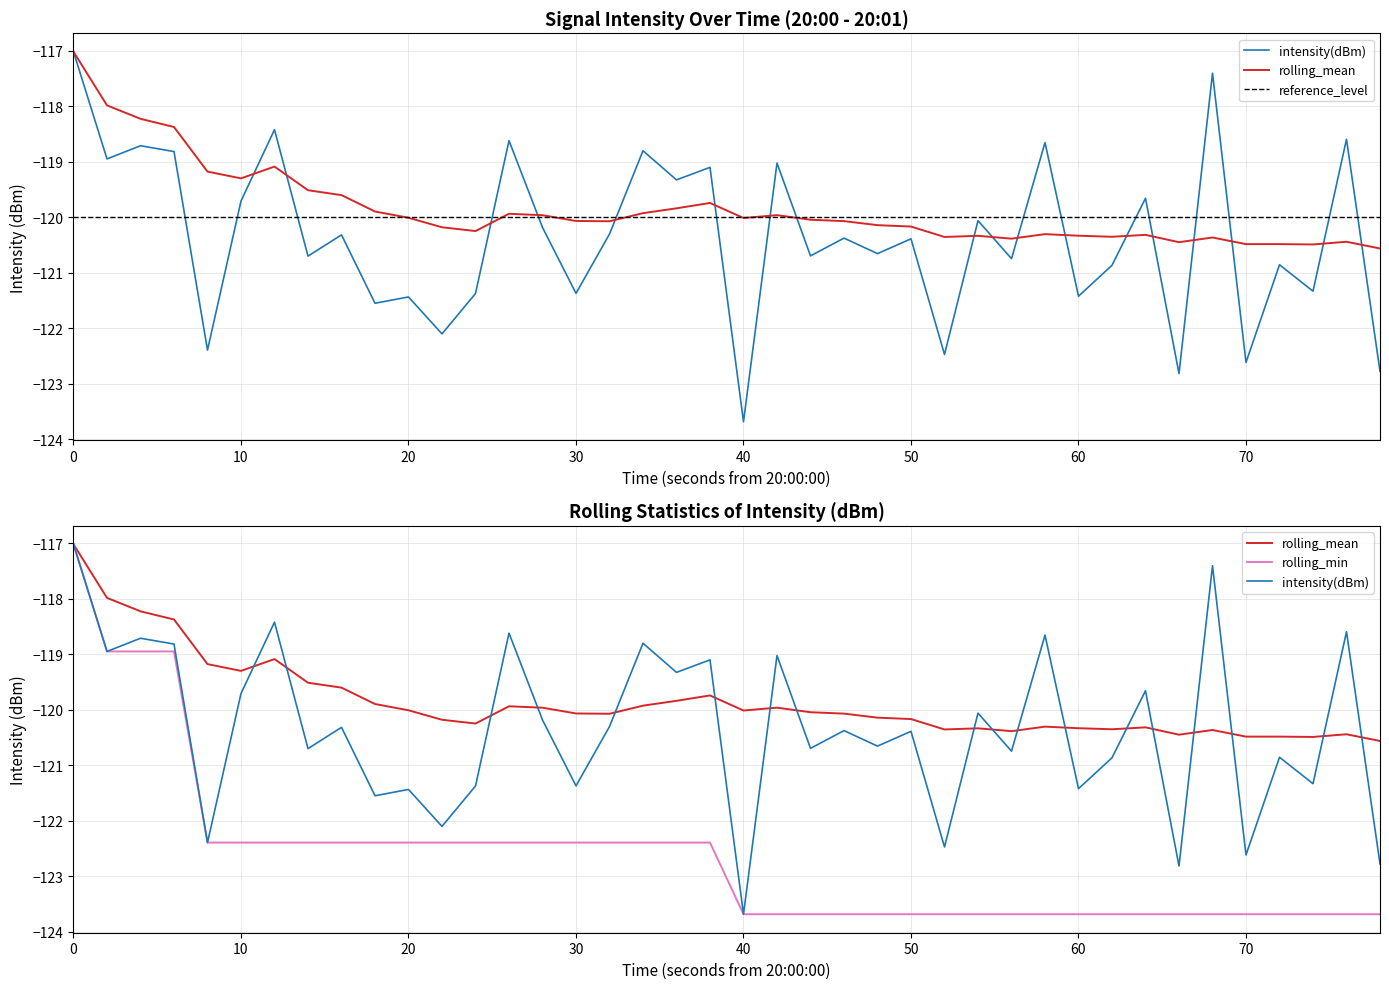

Reading right to left, what are all the values shown in this chart?

intensity(dBm): -122.8	-118.6	-121.3	-120.9	-122.6	-117.4	-122.8	-119.7	-120.9	-121.4	-118.7	-120.7	-120.1	-122.5	-120.4	-120.7	-120.4	-120.7	-119.0	-123.7	-119.1	-119.3	-118.8	-120.3	-121.4	-120.2	-118.6	-121.4	-122.1	-121.4	-121.6	-120.3	-120.7	-118.4	-119.7	-122.4	-118.8	-118.7	-119.0	-117.0
rolling_mean: -120.6	-120.4	-120.5	-120.5	-120.5	-120.4	-120.5	-120.3	-120.4	-120.3	-120.3	-120.4	-120.3	-120.4	-120.2	-120.1	-120.1	-120.0	-120.0	-120.0	-119.7	-119.8	-119.9	-120.1	-120.1	-120.0	-119.9	-120.3	-120.2	-120.0	-119.9	-119.6	-119.5	-119.1	-119.3	-119.2	-118.4	-118.2	-118.0	-117.0
rolling_min: -123.7	-123.7	-123.7	-123.7	-123.7	-123.7	-123.7	-123.7	-123.7	-123.7	-123.7	-123.7	-123.7	-123.7	-123.7	-123.7	-123.7	-123.7	-123.7	-123.7	-122.4	-122.4	-122.4	-122.4	-122.4	-122.4	-122.4	-122.4	-122.4	-122.4	-122.4	-122.4	-122.4	-122.4	-122.4	-122.4	-119.0	-119.0	-119.0	-117.0